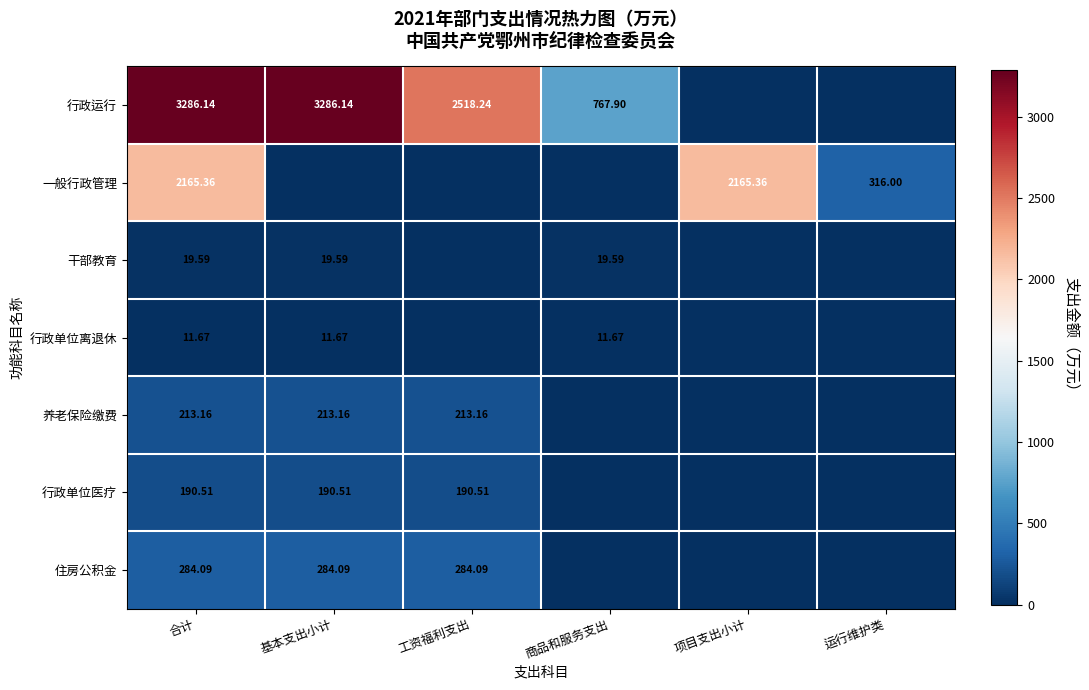

Between 运行维护类 and 项目支出小计, which is larger?

运行维护类